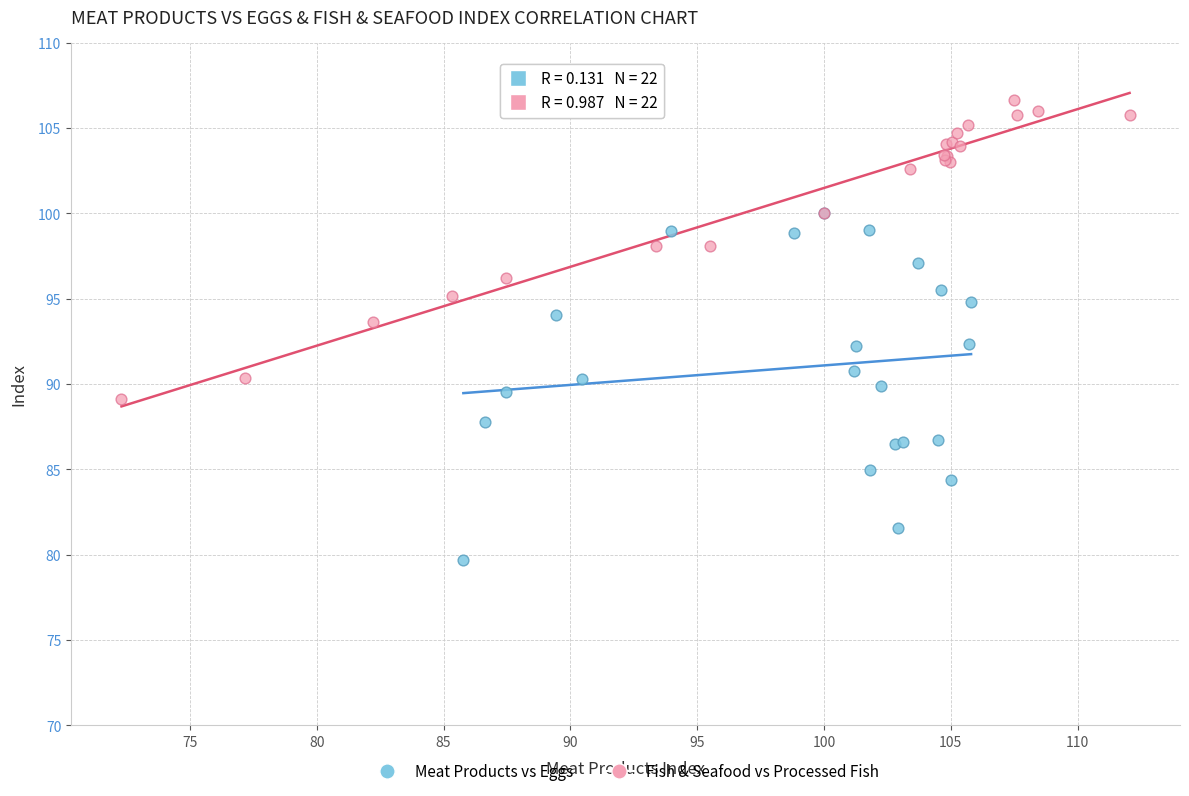

Which series reaches the minimum Y coordinate?

Meat Products vs Eggs